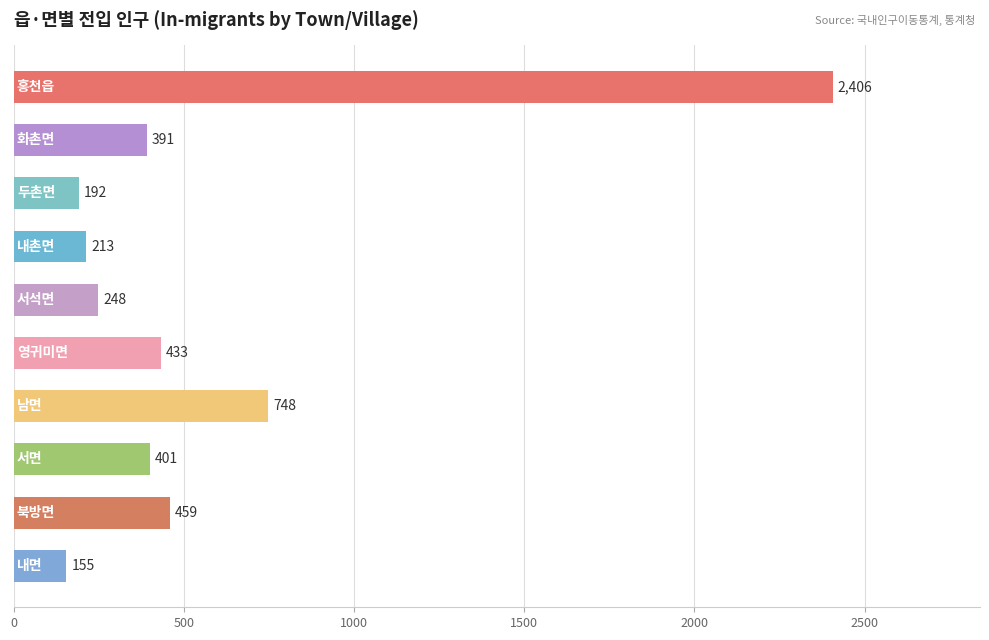

Reading bottom to top, list all the values displayed in this chart.

155	459	401	748	433	248	213	192	391	2406